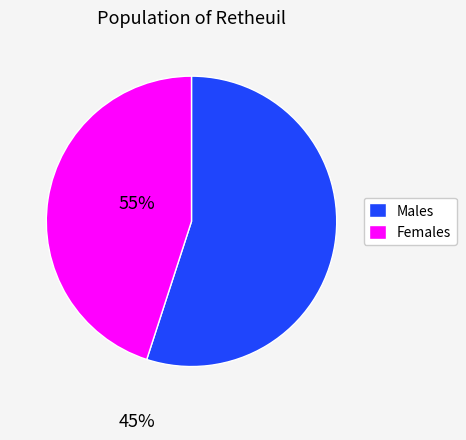

Approximately how many times larger is the value at Females compared to Males?

0.8